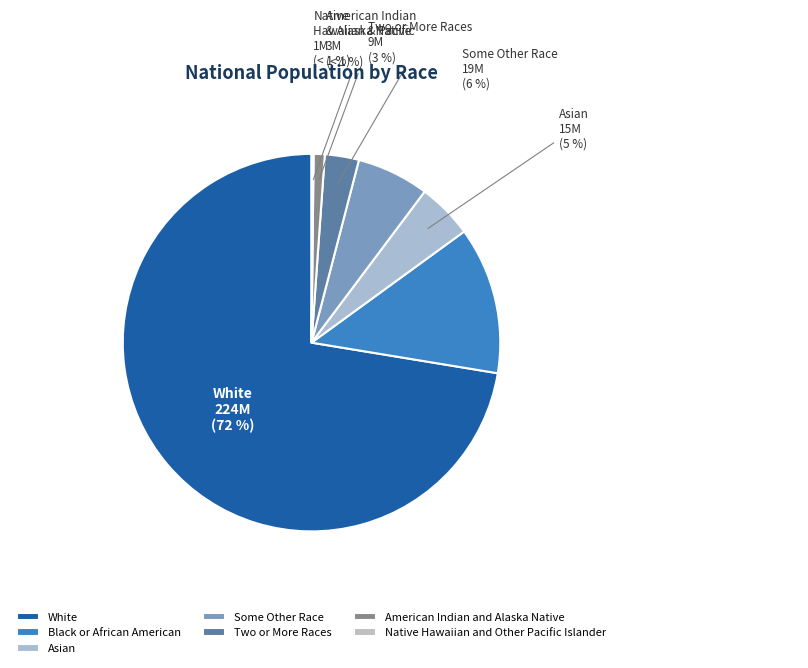

True or false: Black or African American alone accounts for 5% of the total.

False